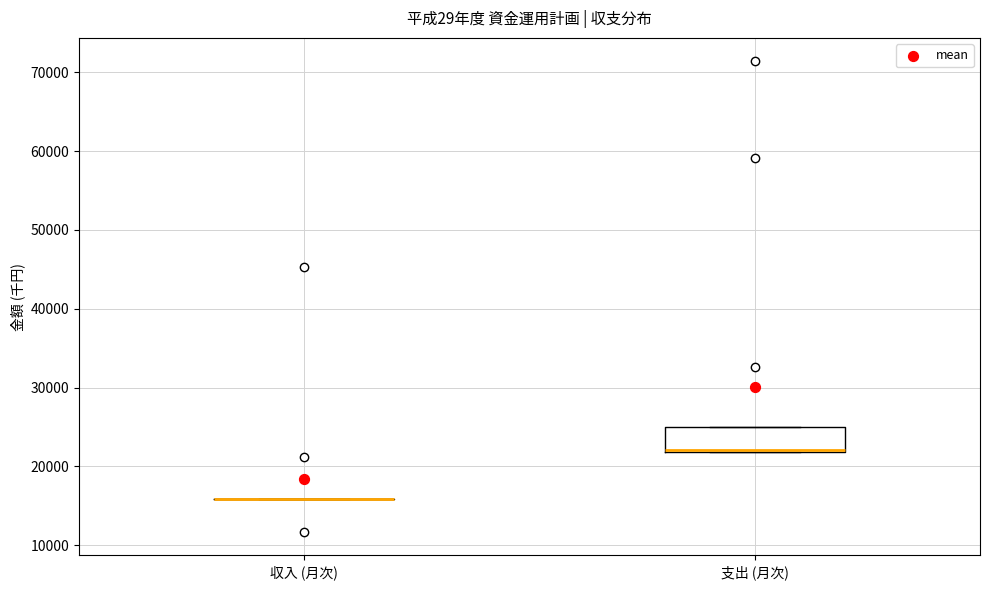

Reading left to right, read every box against the y-axis: the position of its median line, the range the box covers, and the ends of its whiskers. The values are not printed on the chart, so give them approximately, as read against the axis.

収入 (月次): box collapsed to a line at 16000, whiskers 16000 to 16000
支出 (月次): median 22000 (just above the box's lower edge), box 22000 to 25000, whiskers 22000 to 25000